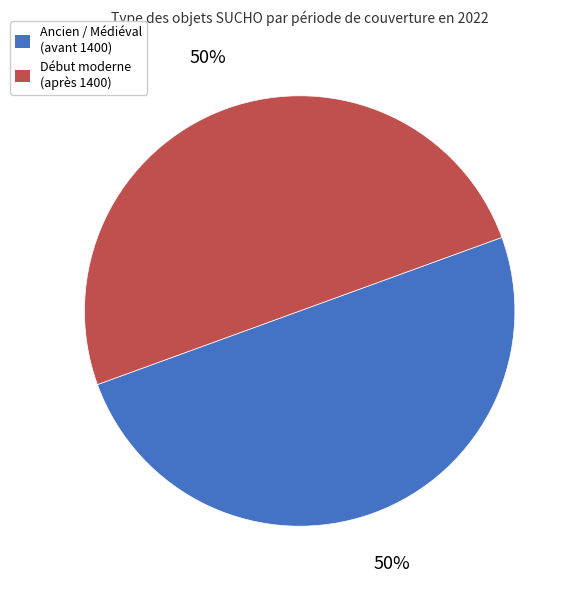

How many segments does this pie chart have?

2